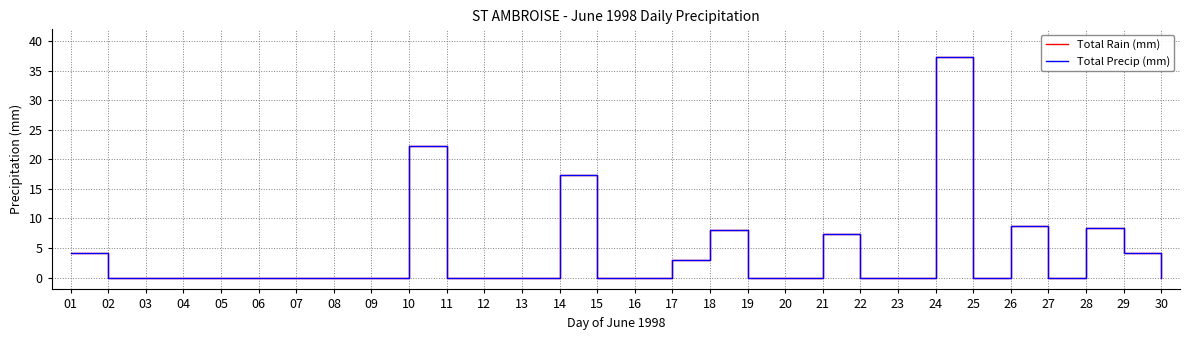

What is the value of the Total Precip (mm) point at the 26th from the left?

8.7